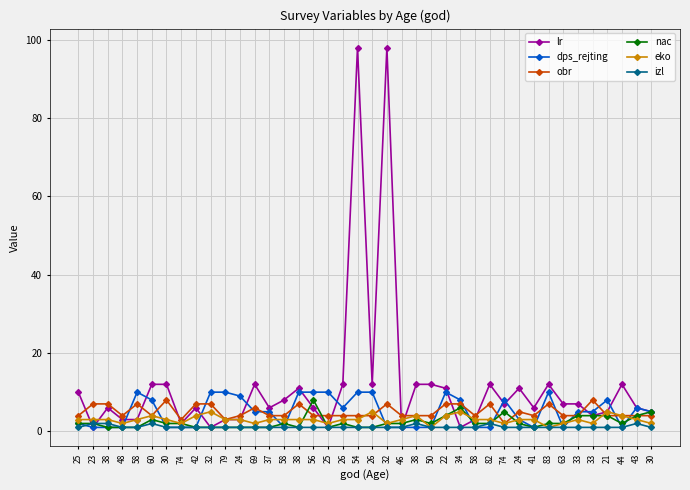

Reading right to left, extract all data points from this chart.

lr: 30=5	43=6	44=12	21=5	33=4	33=7	63=7	83=12	41=6	24=11	74=7	82=12	58=3	34=1	22=11	50=12	38=12	46=1	32=98	26=12	54=98	26=12	25=1	56=6	38=11	58=8	37=6	69=12	24=3	79=3	32=1	42=6	74=2	30=12	60=12	58=3	48=3	38=6	23=1	25=10
dps_rejting: 30=5	43=6	44=1	21=8	33=5	33=5	63=1	83=10	41=1	24=3	74=8	82=1	58=1	34=8	22=10	50=1	38=1	46=1	32=1	26=10	54=10	26=6	25=10	56=10	38=10	58=1	37=5	69=5	24=9	79=10	32=10	42=1	74=1	30=1	60=8	58=10	48=1	38=1	23=1	25=2
obr: 30=4	43=4	44=4	21=4	33=8	33=4	63=4	83=7	41=4	24=5	74=2	82=7	58=4	34=7	22=7	50=4	38=4	46=4	32=7	26=4	54=4	26=4	25=4	56=4	38=7	58=4	37=4	69=6	24=4	79=3	32=7	42=7	74=3	30=8	60=4	58=7	48=4	38=7	23=7	25=4
nac: 30=5	43=4	44=2	21=4	33=4	33=4	63=2	83=2	41=1	24=2	74=5	82=2	58=2	34=6	22=4	50=2	38=3	46=2	32=2	26=1	54=1	26=2	25=1	56=8	38=1	58=2	37=1	69=1	24=1	79=1	32=1	42=1	74=2	30=2	60=3	58=1	48=1	38=1	23=2	25=2
eko: 30=2	43=3	44=4	21=5	33=2	33=3	63=2	83=1	41=3	24=3	74=2	82=3	58=3	34=5	22=4	50=1	38=4	46=3	32=2	26=5	54=3	26=3	25=2	56=3	38=3	58=3	37=3	69=2	24=3	79=3	32=5	42=4	74=2	30=3	60=4	58=3	48=2	38=3	23=3	25=3
izl: 30=1	43=2	44=1	21=1	33=1	33=1	63=1	83=1	41=1	24=1	74=1	82=2	58=1	34=1	22=1	50=1	38=2	46=1	32=1	26=1	54=1	26=1	25=1	56=1	38=1	58=1	37=1	69=1	24=1	79=1	32=1	42=1	74=1	30=1	60=2	58=1	48=1	38=2	23=2	25=1